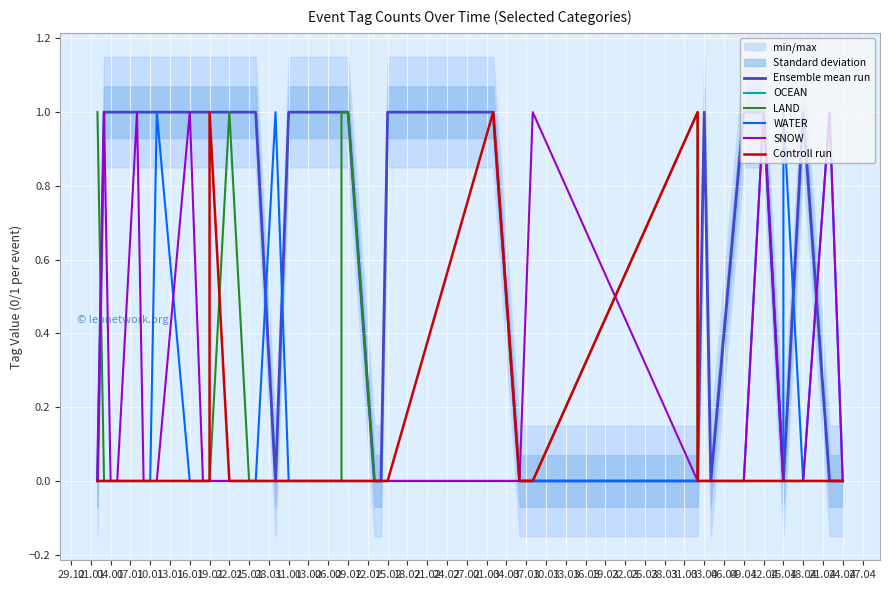

Does the chart display data point markers on the line(s)?

No